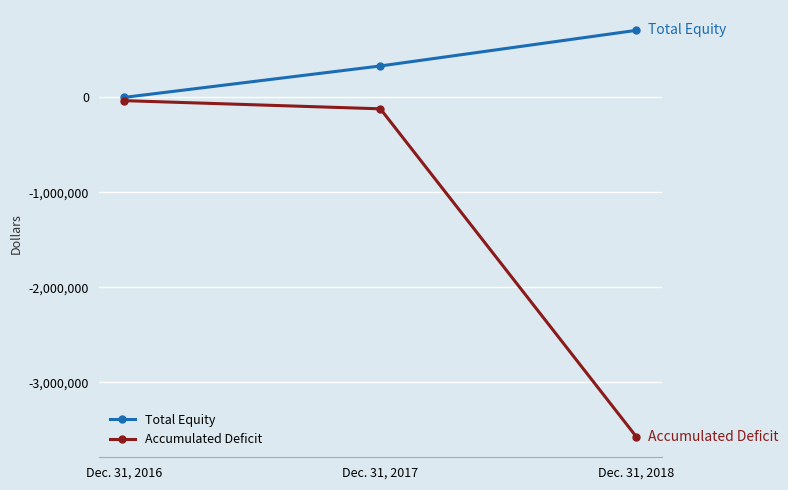

What is the maximum value shown in the chart?

702097